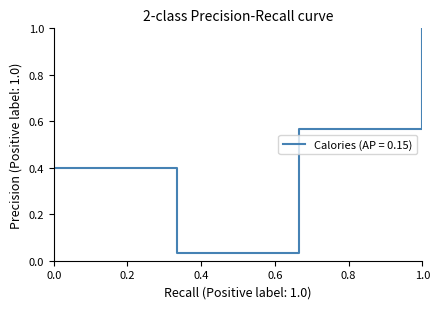

True or false: the data has more than 1 interior local peaks.

False